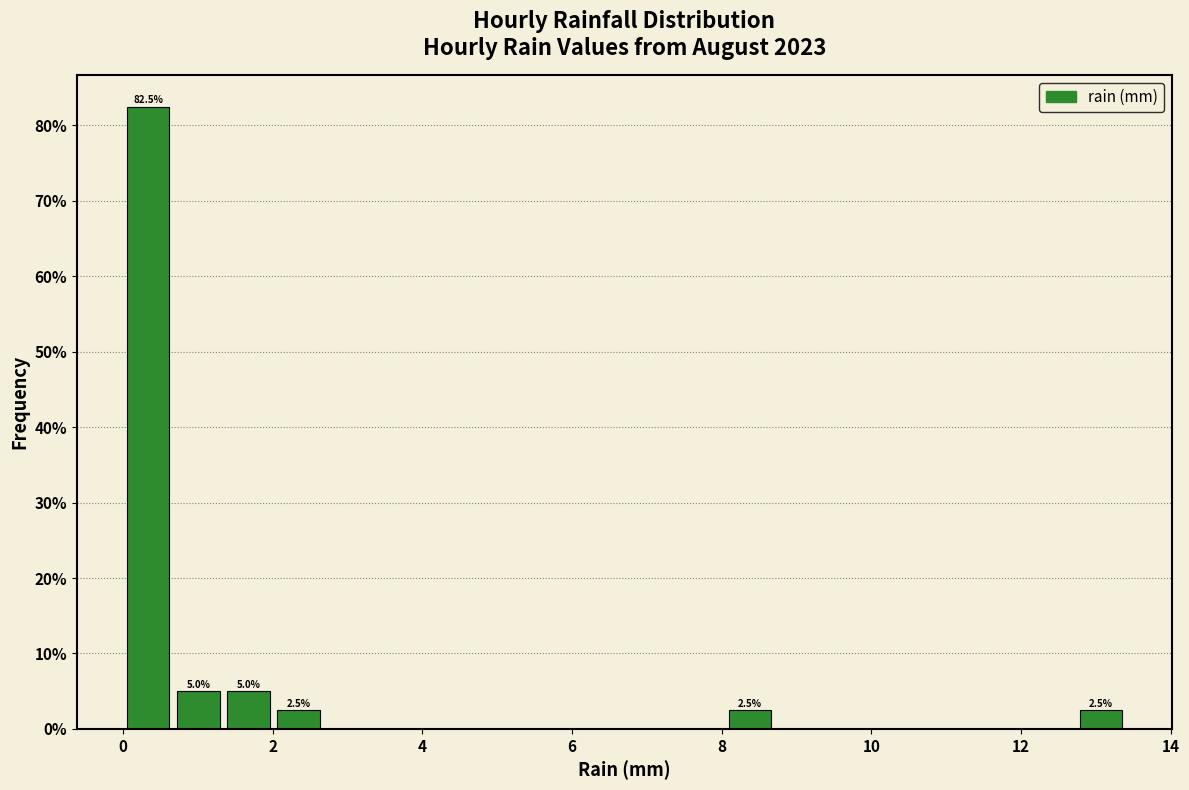

Around what value on the x-axis is the tallest bar? Give the approximate position of its centre, as read against the axis.

0.4